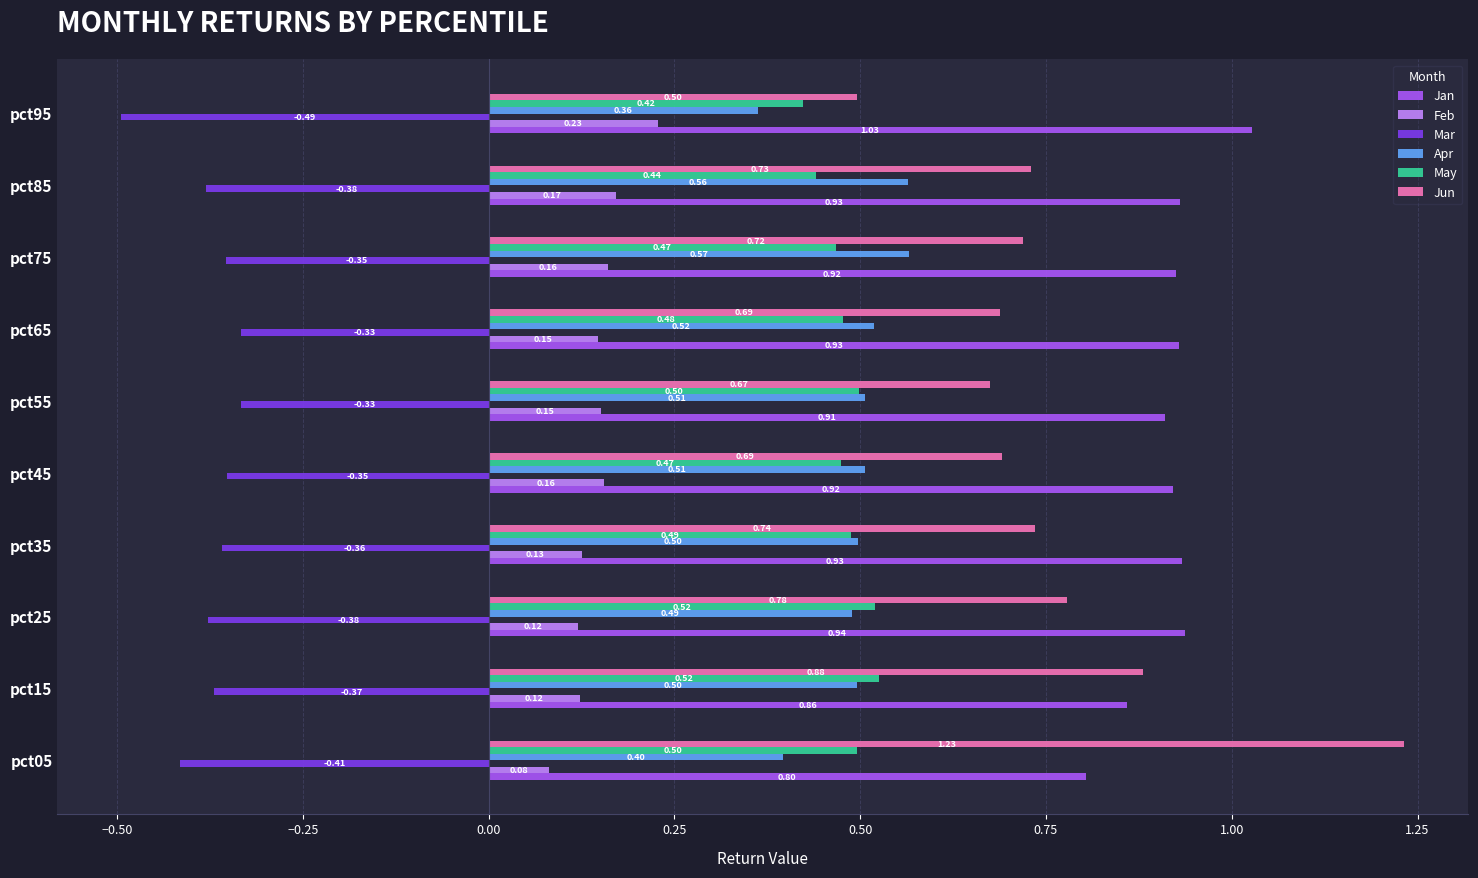

What are all the series names shown in the legend?

Jan, Feb, Mar, Apr, May, Jun